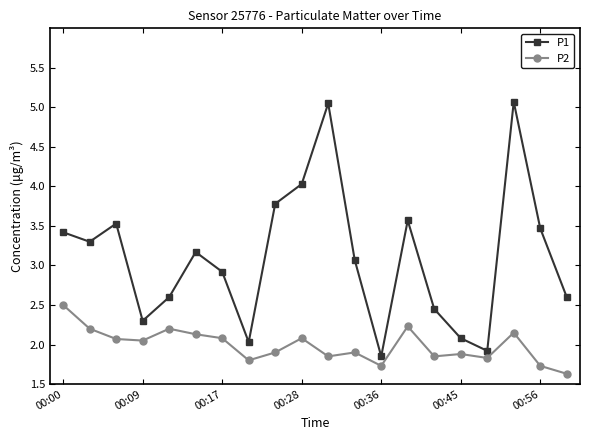

What is the greatest value displayed?

5.1